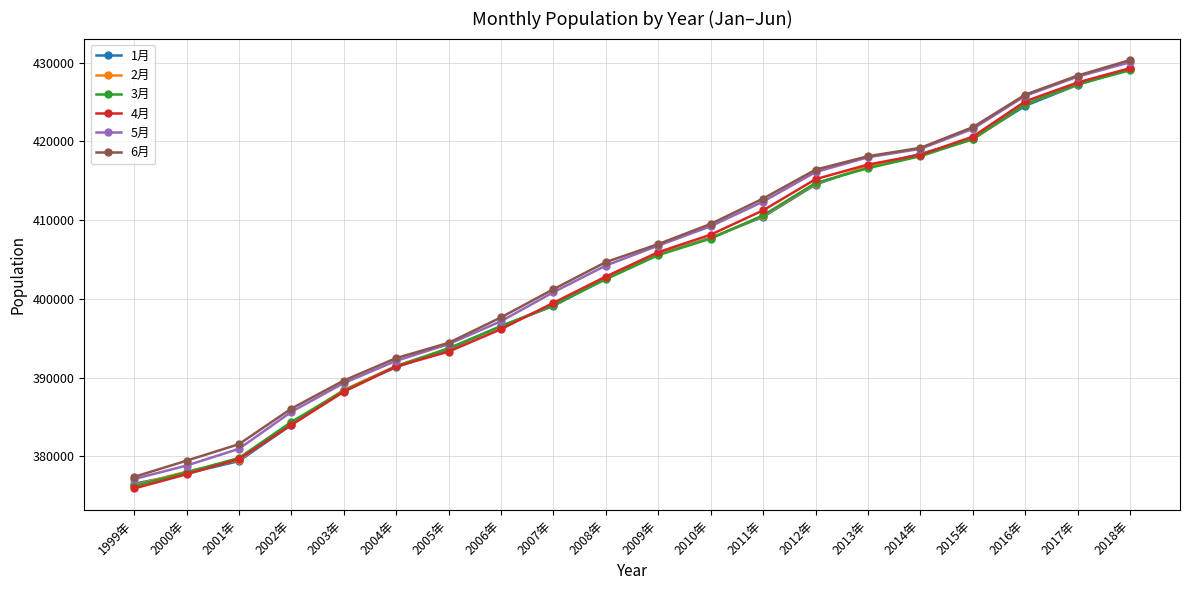

Reading right to left, what are all the values shown in this chart?

1月: 429249	427199	424533	420343	418417	416832	414530	410427	407766	405705	402628	399098	396537	393602	391320	388408	384000	379395	377822	376515
2月: 429205	427248	424746	420254	418302	416784	414647	410532	407731	405672	402707	399182	396495	393725	391488	388422	384222	379540	378050	376332
3月: 429047	427268	424744	420294	418127	416611	414722	410615	407665	405565	402499	399183	396544	393707	391434	388329	384372	379786	377965	376220
4月: 429317	427501	425105	420619	418308	417070	415211	411255	408161	405939	402842	399503	396153	393301	391417	388200	383982	379653	377715	375915
5月: 430076	428238	425805	421604	419060	417993	416113	412364	409227	406768	404239	400853	397167	394256	392131	389306	385653	380952	378822	377116
6月: 430349	428374	425953	421818	419193	418127	416418	412752	409527	406966	404678	401235	397654	394418	392479	389626	386062	381542	379443	377387